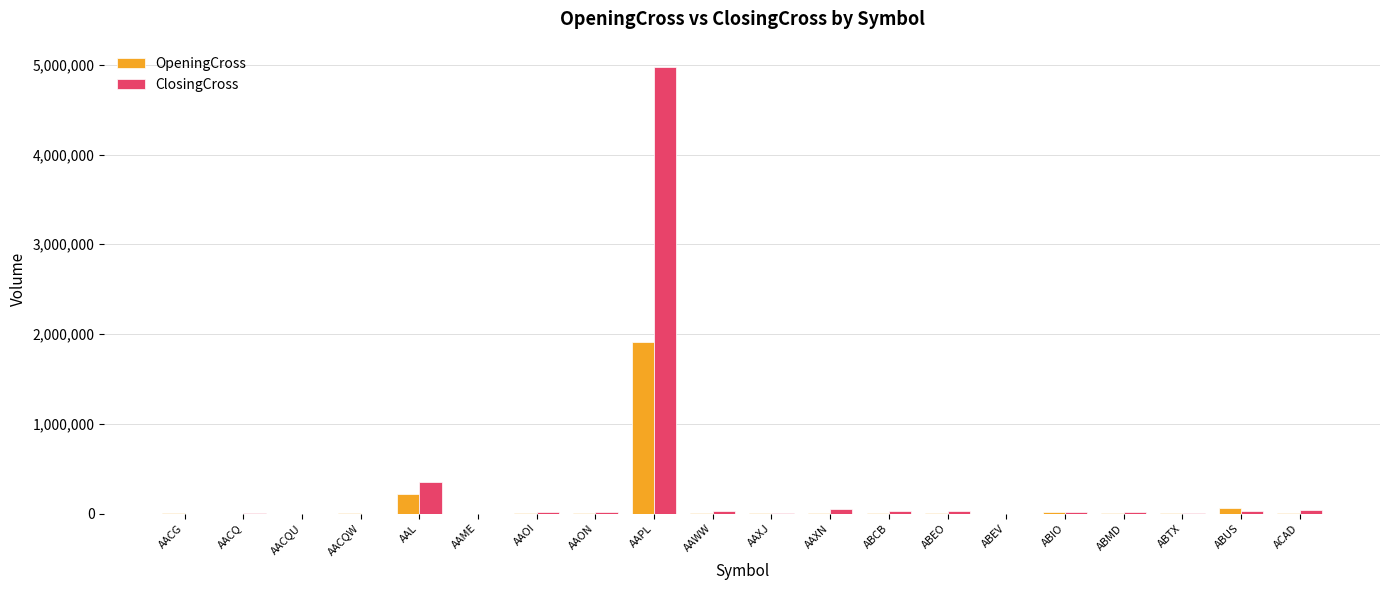

What is the total value across all series at AACQ?

630